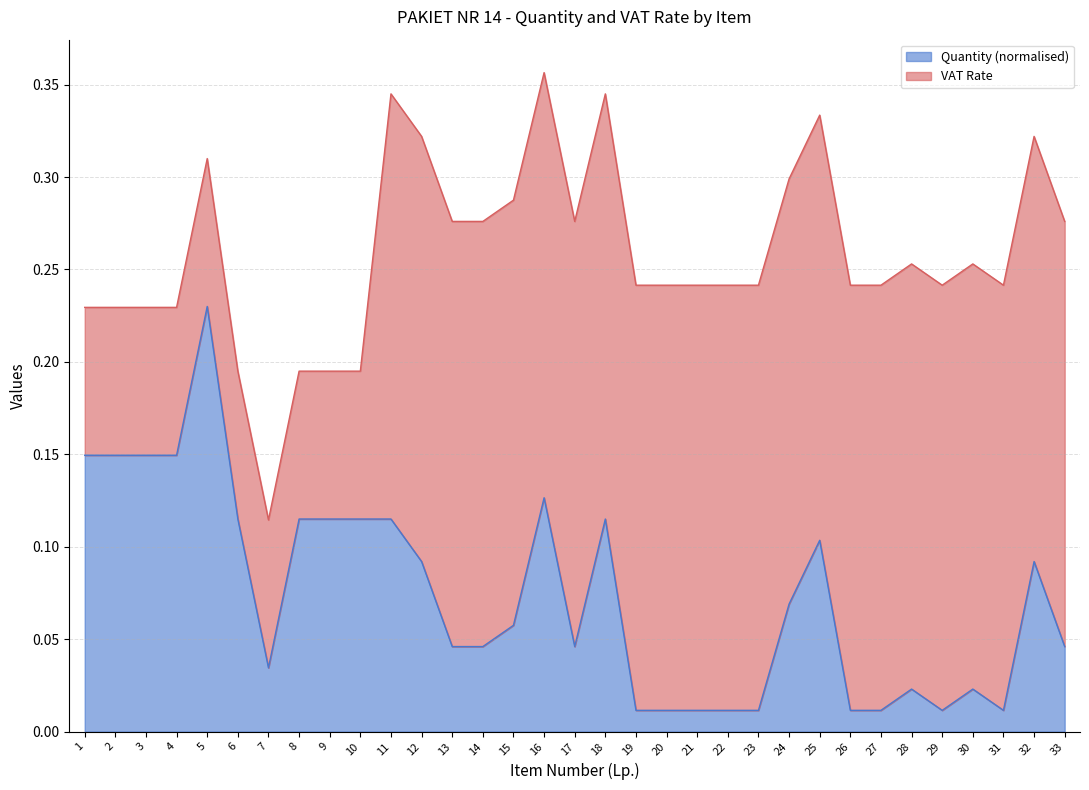

What is the value of the 16th point from the left?

0.1